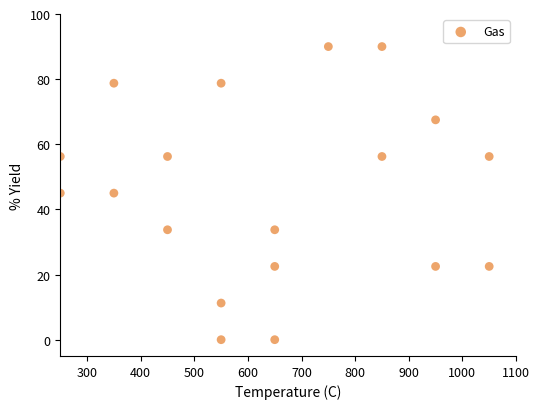

What is the range of Y values (max minus min)?

90.0